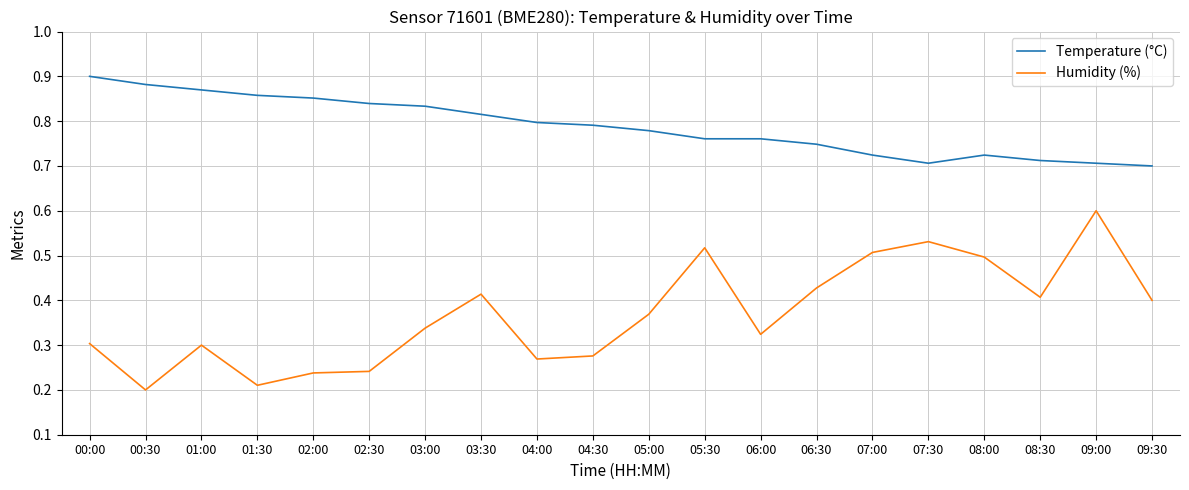

At 04:30, list the series in order from smallest to largest.

Humidity (%), Temperature (°C)